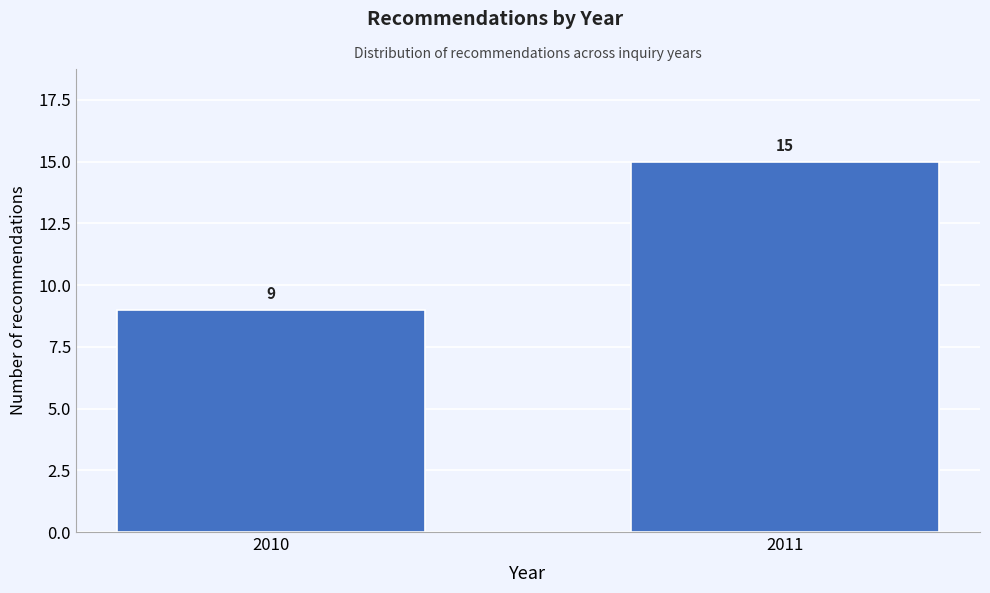

Reading right to left, extract all data points from this chart.

2011=15	2010=9